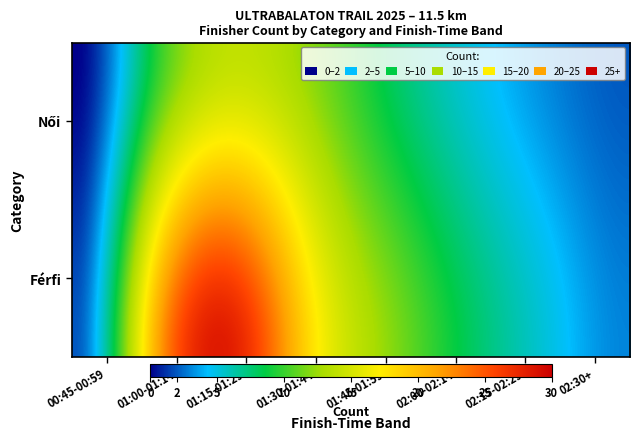

Reading right to left, list all the values displayed in this chart.

Férfi: 7=3	6=5	5=8	4=12	3=18	2=28	1=20	0=2
Női: 7=2	6=3	5=5	4=8	3=12	2=14	1=9	0=0